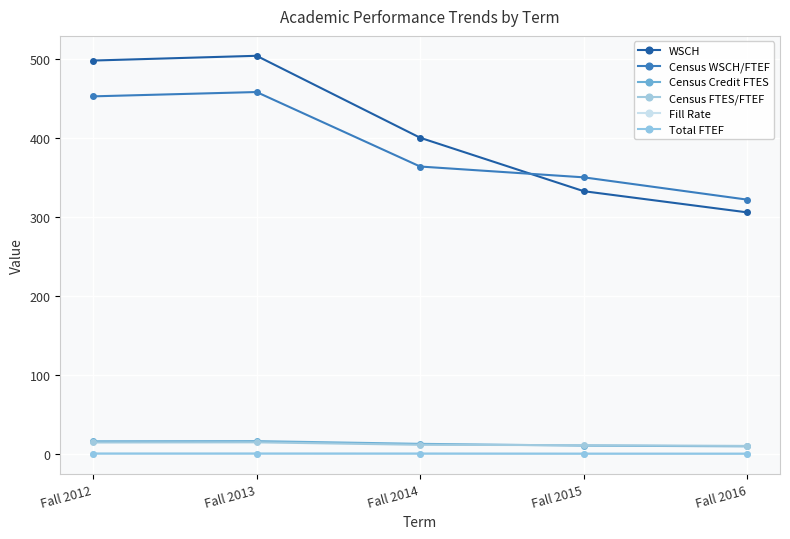

Rank the series by their maximum value, from lowest to highest.

Fill Rate, Total FTEF, Census FTES/FTEF, Census Credit FTES, Census WSCH/FTEF, WSCH